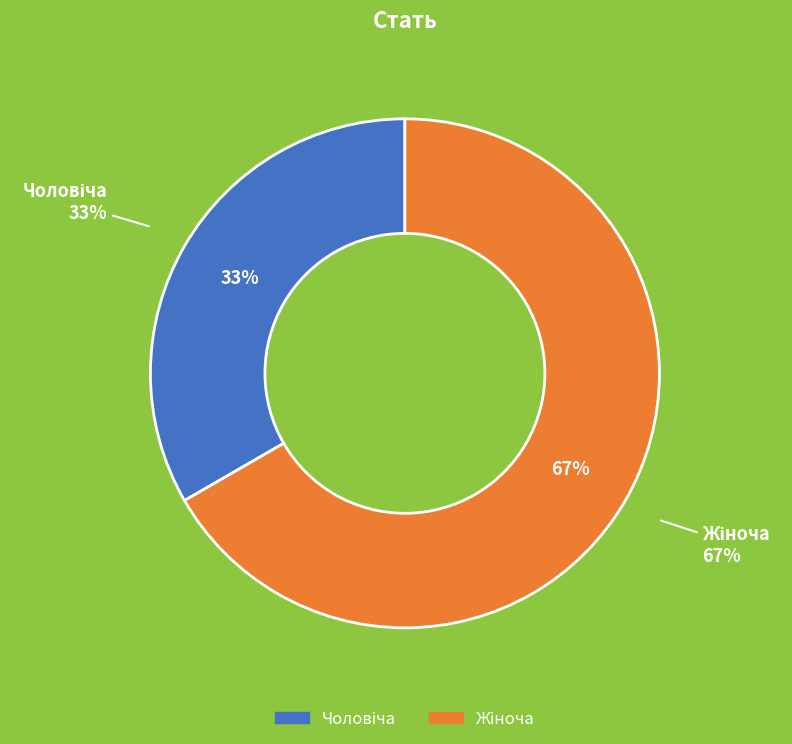

Which category has the smallest portion of the pie?

Чоловіча